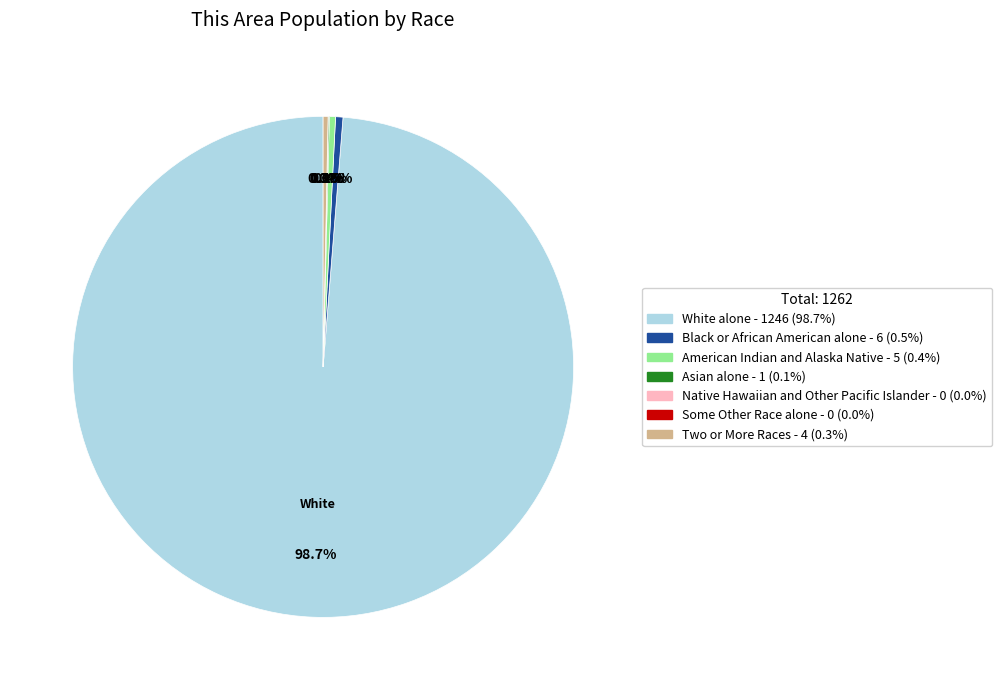

Count the number of slices in the pie.

7